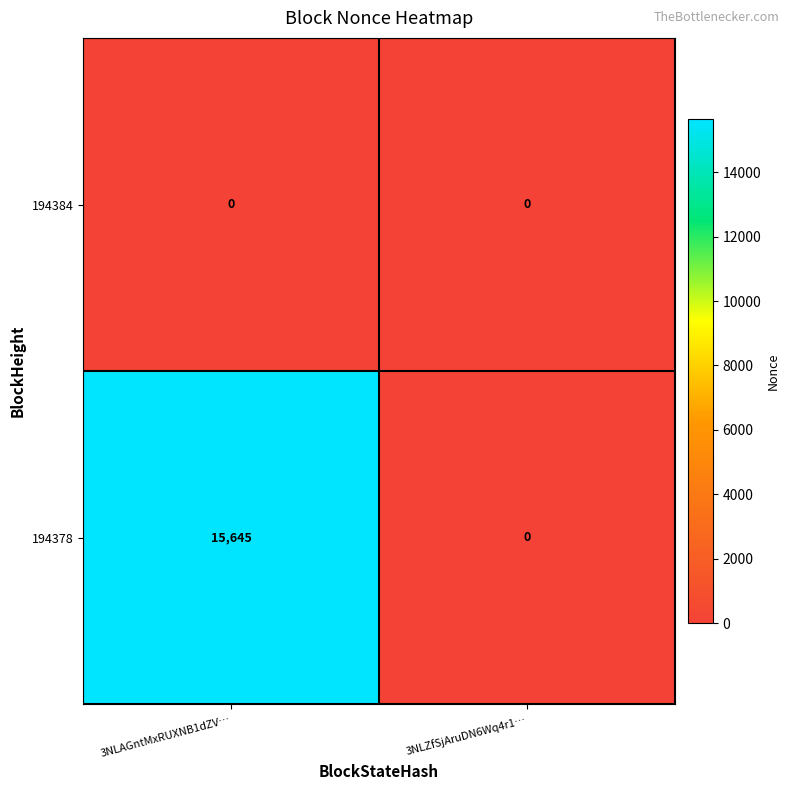

What is the sum of the 194378 values at 3NLAGntMxRUXNB1dZV… and 3NLZfSjAruDN6Wq4r1…?

15645